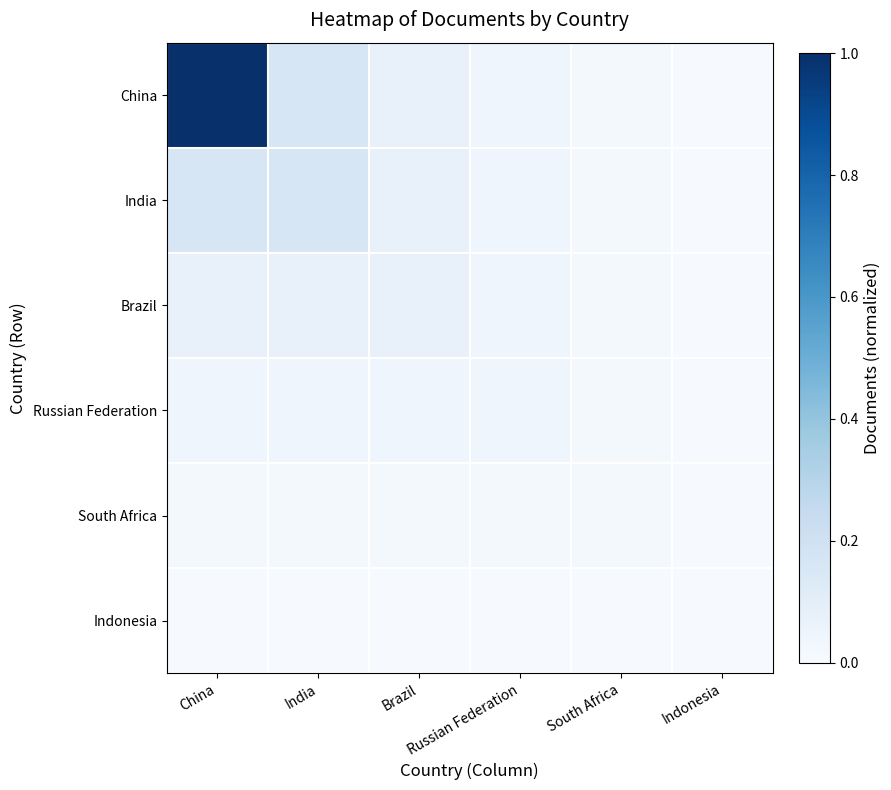

Reading right to left, what are all the values shown in this chart?

China: Indonesia=0.0	South Africa=0.0	Russian Federation=0.0	Brazil=0.1	India=0.2	China=1.0
India: Indonesia=0.0	South Africa=0.0	Russian Federation=0.0	Brazil=0.1	India=0.2	China=0.2
Brazil: Indonesia=0.0	South Africa=0.0	Russian Federation=0.0	Brazil=0.1	India=0.1	China=0.1
Russian Federation: Indonesia=0.0	South Africa=0.0	Russian Federation=0.0	Brazil=0.0	India=0.0	China=0.0
South Africa: Indonesia=0.0	South Africa=0.0	Russian Federation=0.0	Brazil=0.0	India=0.0	China=0.0
Indonesia: Indonesia=0.0	South Africa=0.0	Russian Federation=0.0	Brazil=0.0	India=0.0	China=0.0